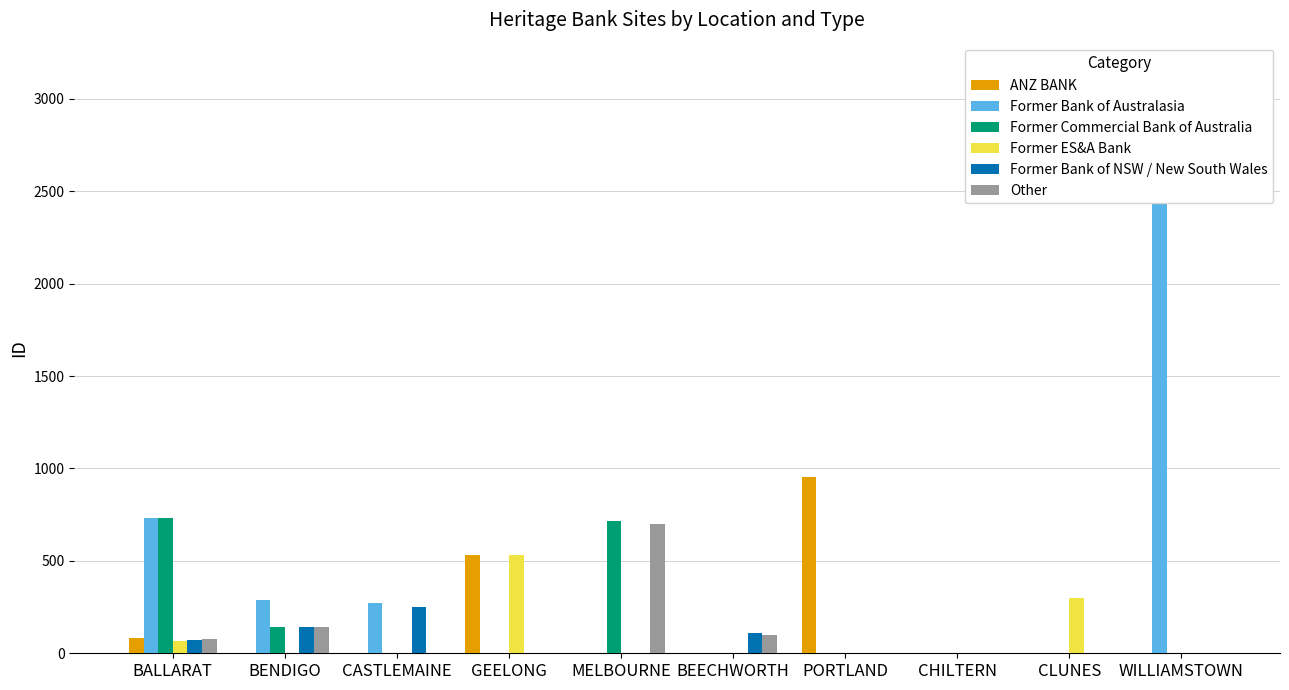

What is the label of the 8th bar from the left?

CHILTERN